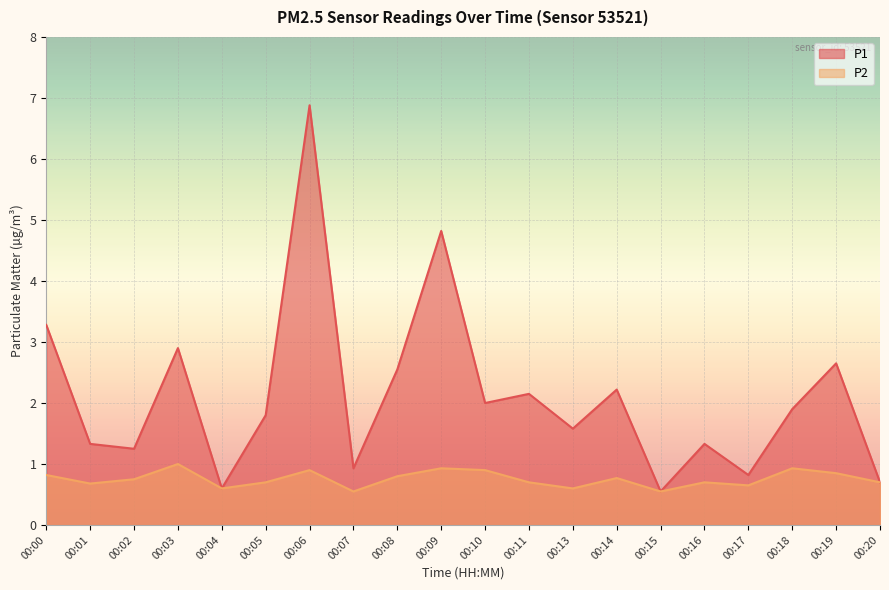

What is the difference between the second highest and second lowest values in the P1 series?

4.2